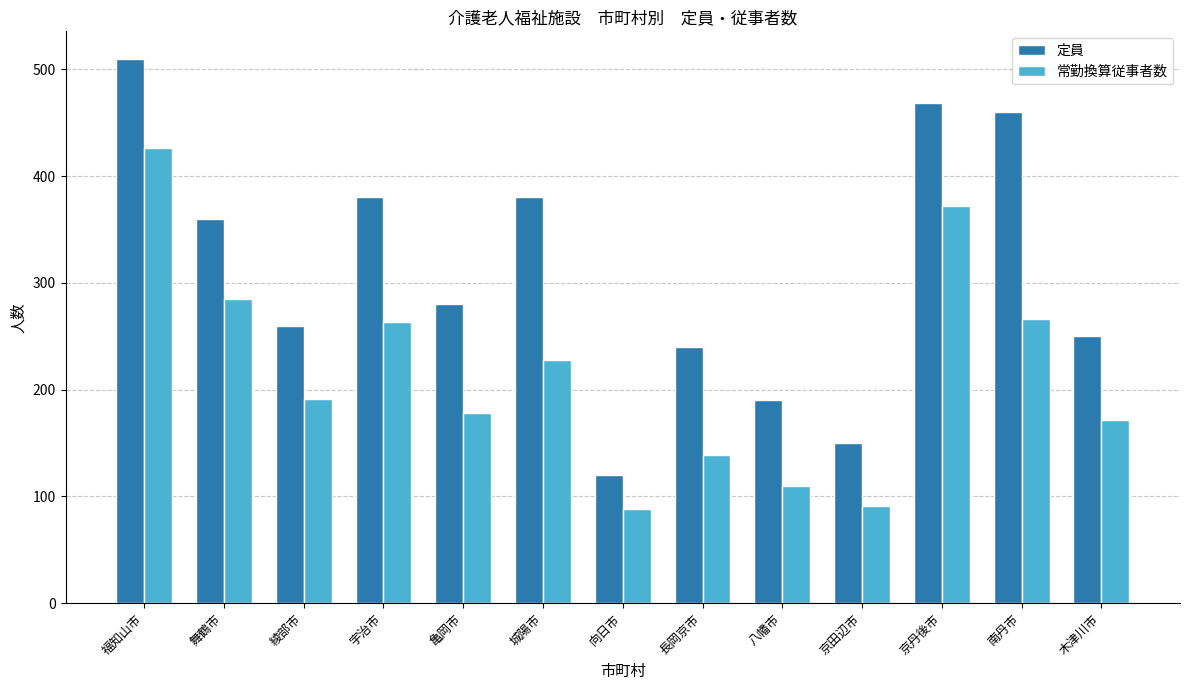

What is the sum of all 定員 values?

4048